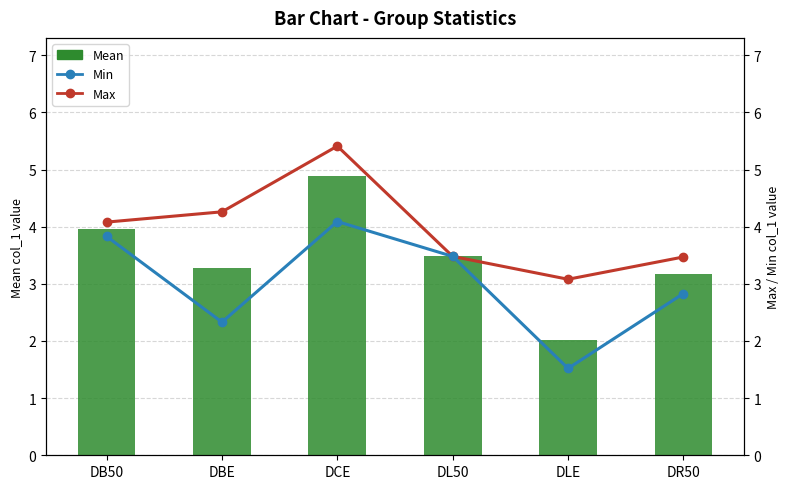

How many data points in Mean are less than 3?

1